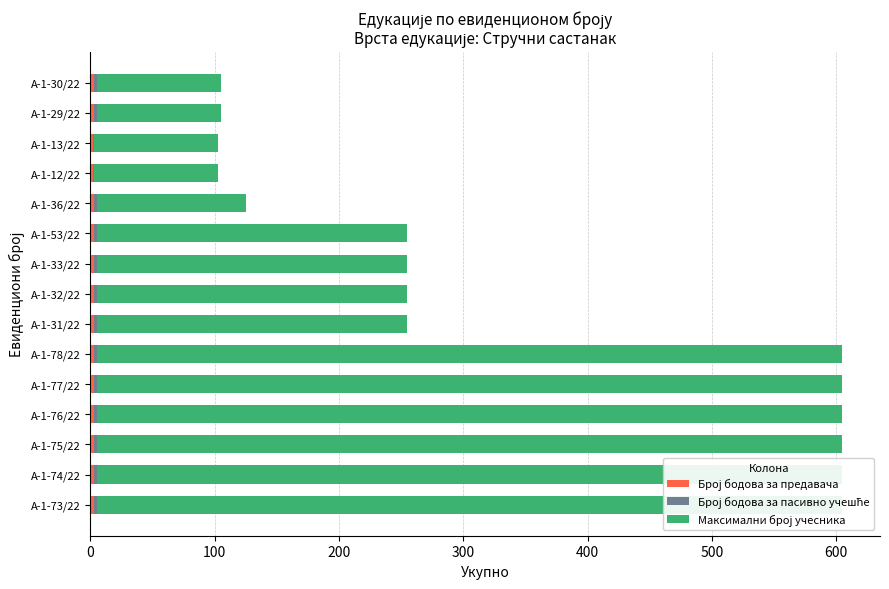

Reading left to right, extract all data points from this chart.

Број бодова за предавача: 3	3	3	3	3	3	3	3	3	3	3	2	2	3	3
Број бодова за пасивно учешће: 2	2	2	2	2	2	2	2	2	2	2	1	1	2	2
Максимални број учесника: 600	600	600	600	600	600	250	250	250	250	120	100	100	100	100